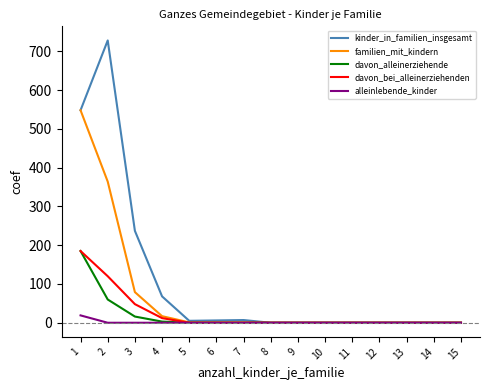

Which category has the highest value in the familien_mit_kindern series?

1